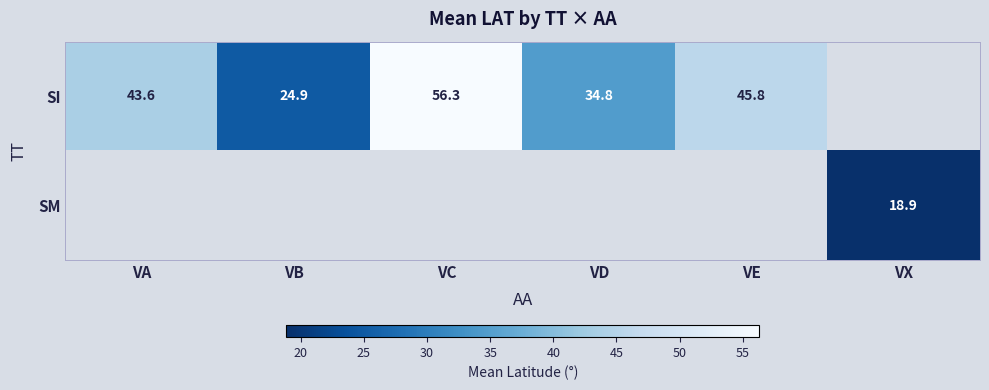

The value of SM at VX is 18.9. True or false?

True